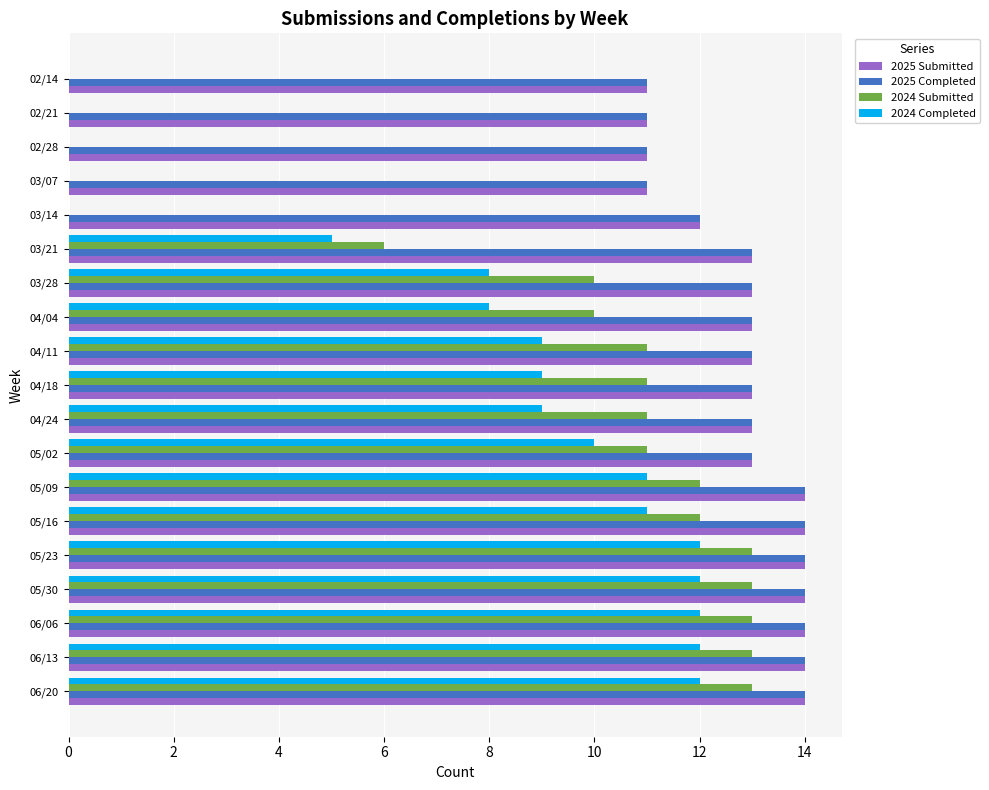

Is it true that 2024 Completed equals 13 at 04/24?

False